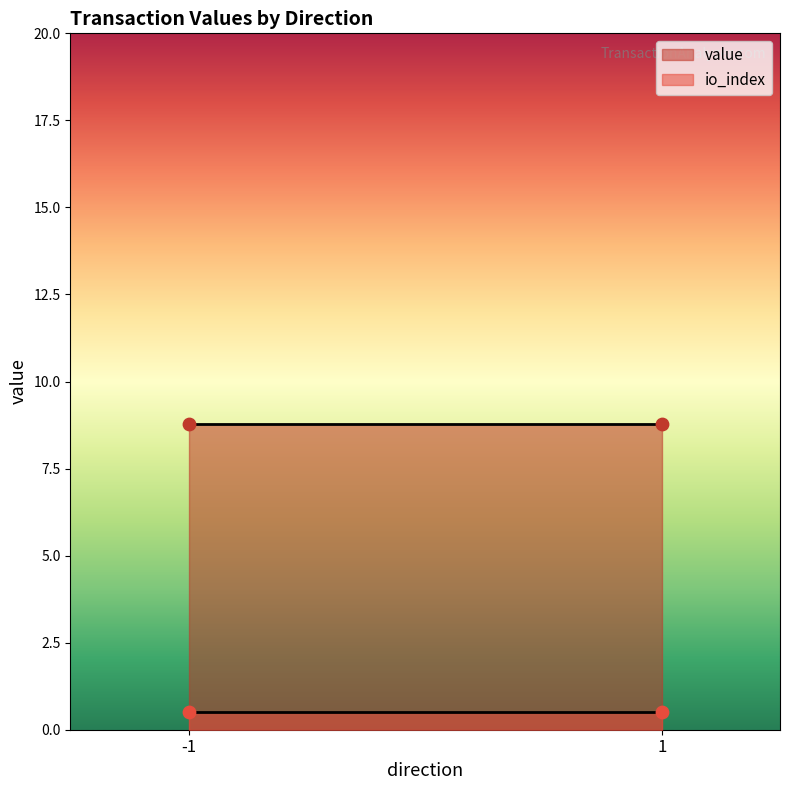

Is the value of value at -1 greater than the value of io_index at 1?

Yes